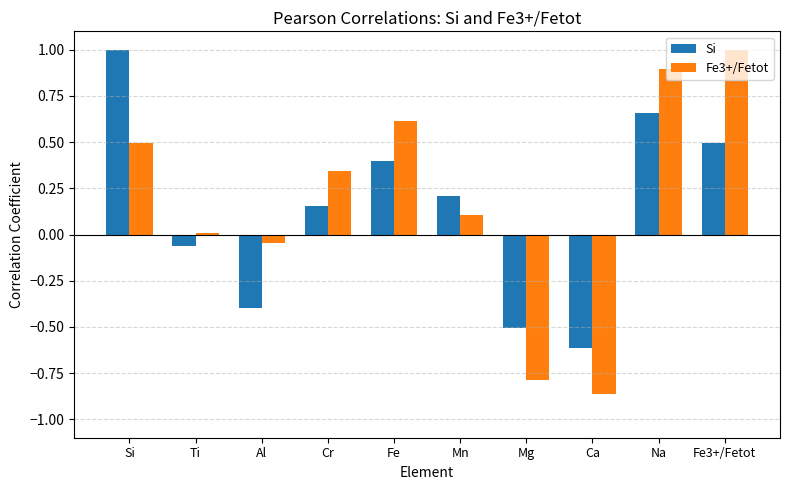

Is the value of Fe3+/Fetot at Mn greater than the value of Si at Mn?

No